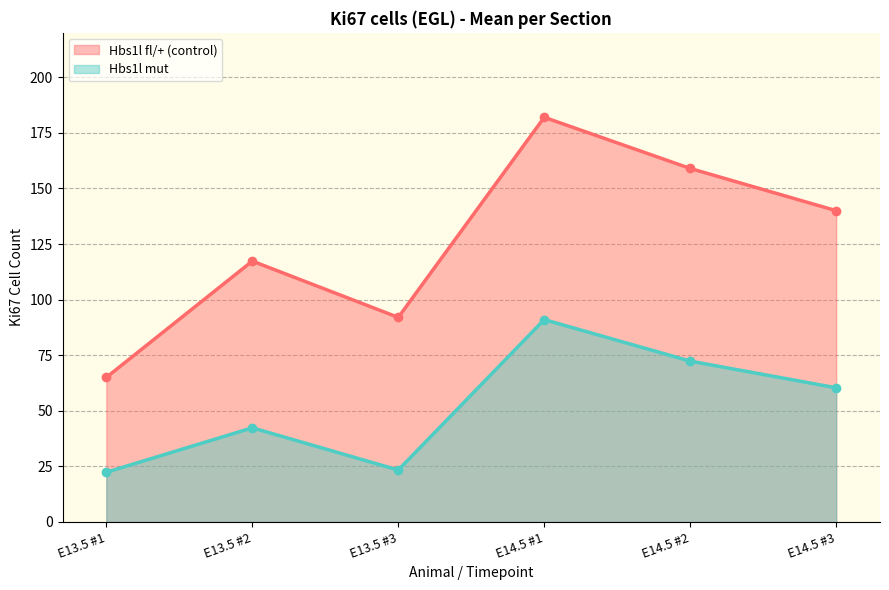

Where does the Hbs1l mut series first go above 60?

E14.5 #1